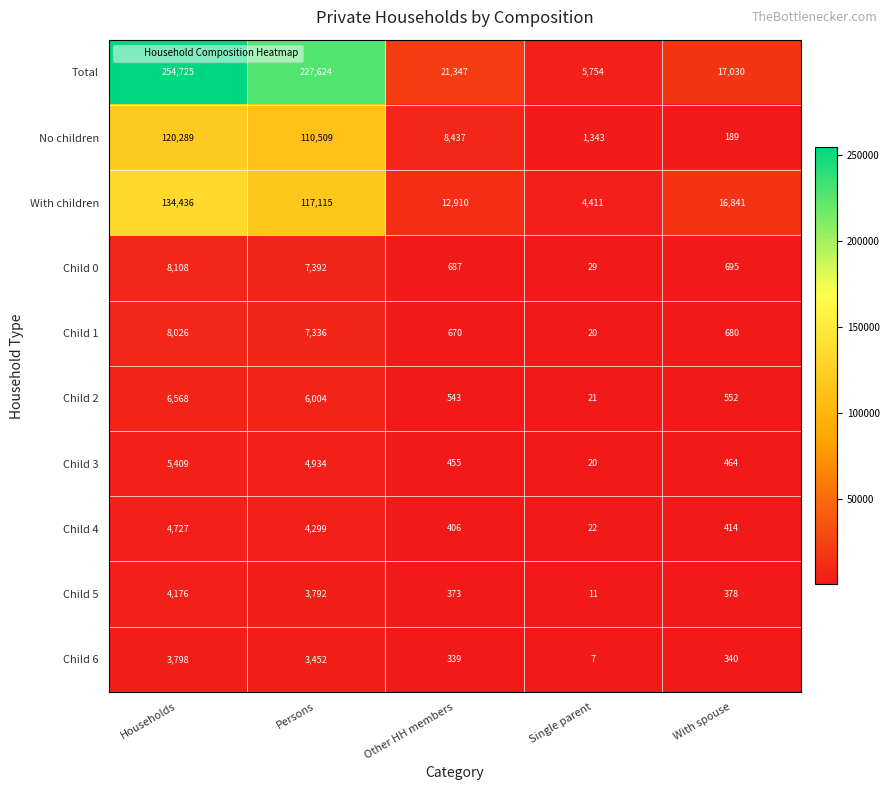

True or false: No children has a value of 158910 at Households.

False